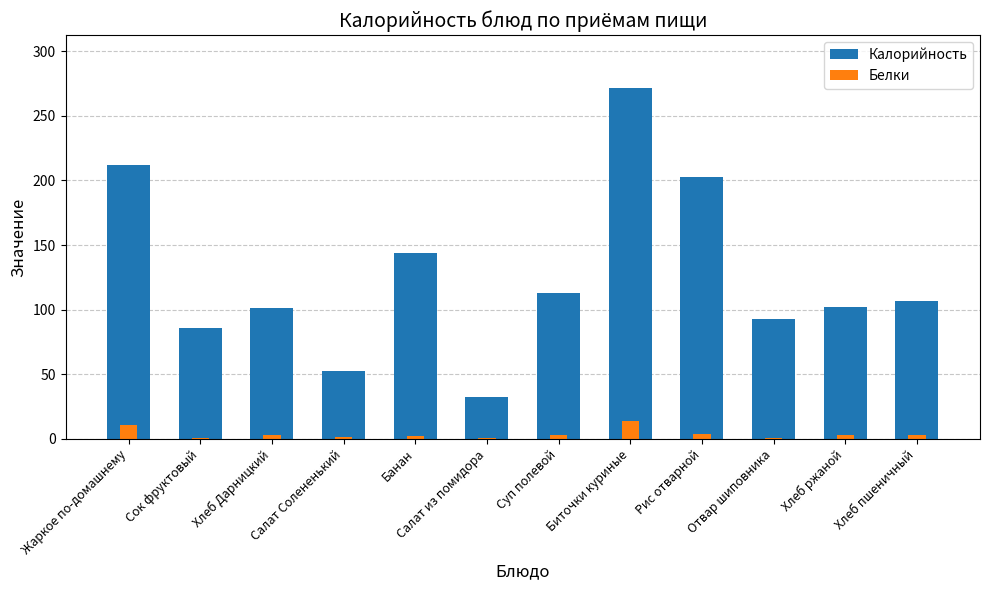

How many groups of bars are there?

12